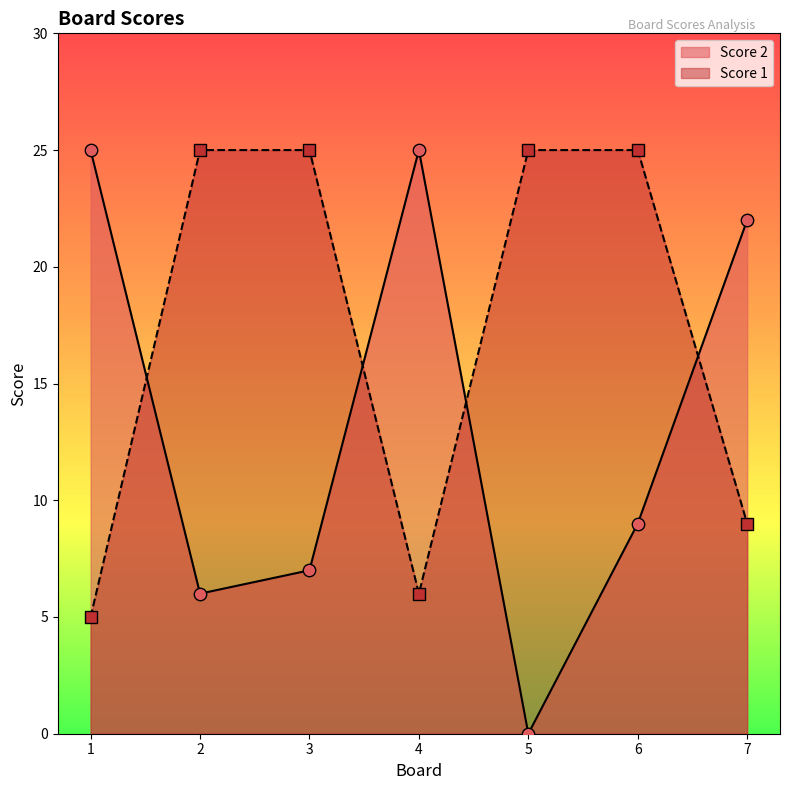

What are all the series names shown in the legend?

Score 2, Score 1